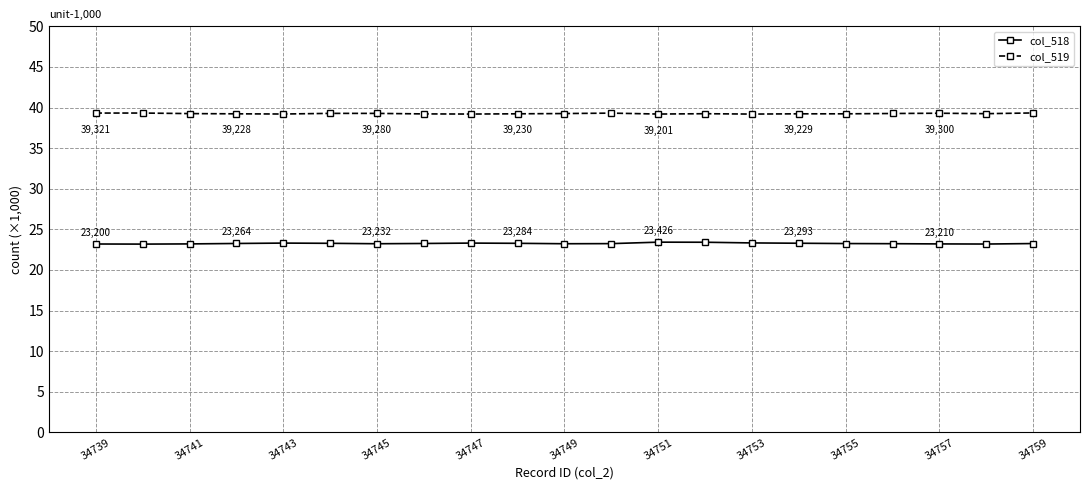

What is the minimum value shown in the chart?

23.2